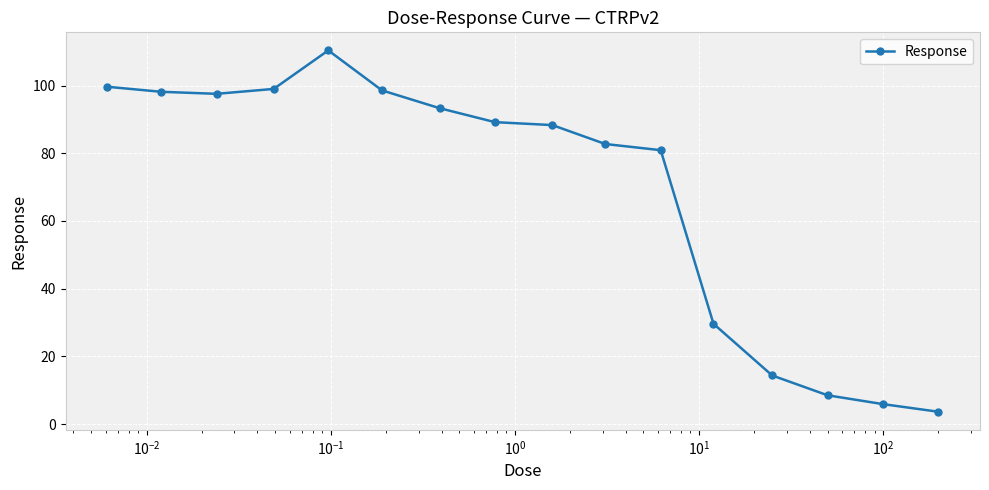

What is the minimum value shown in the chart?

3.6